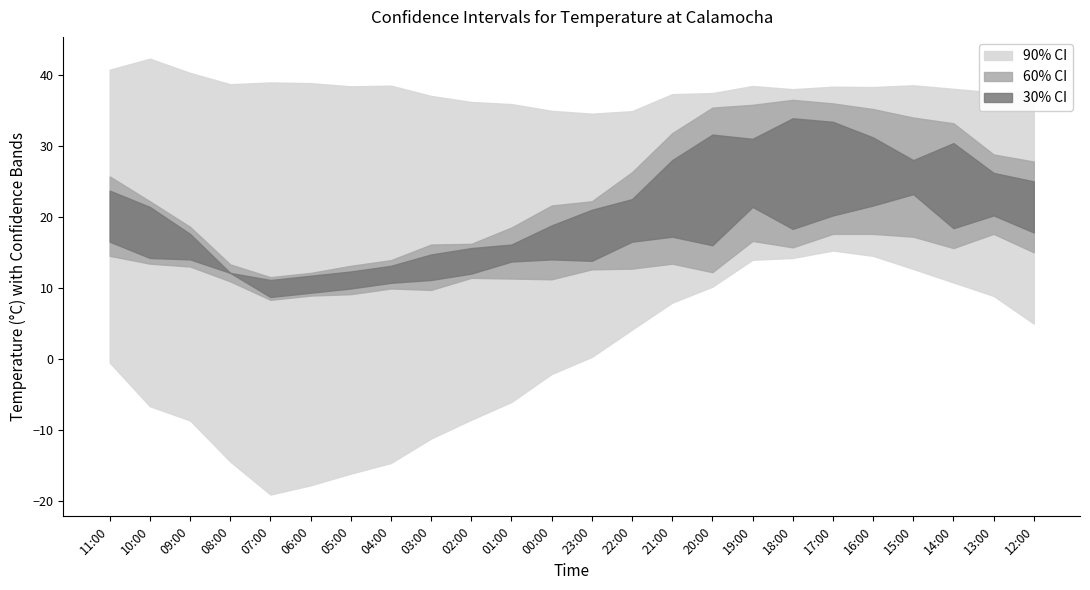

Which has a higher value, 17:00 or 13:00?

17:00